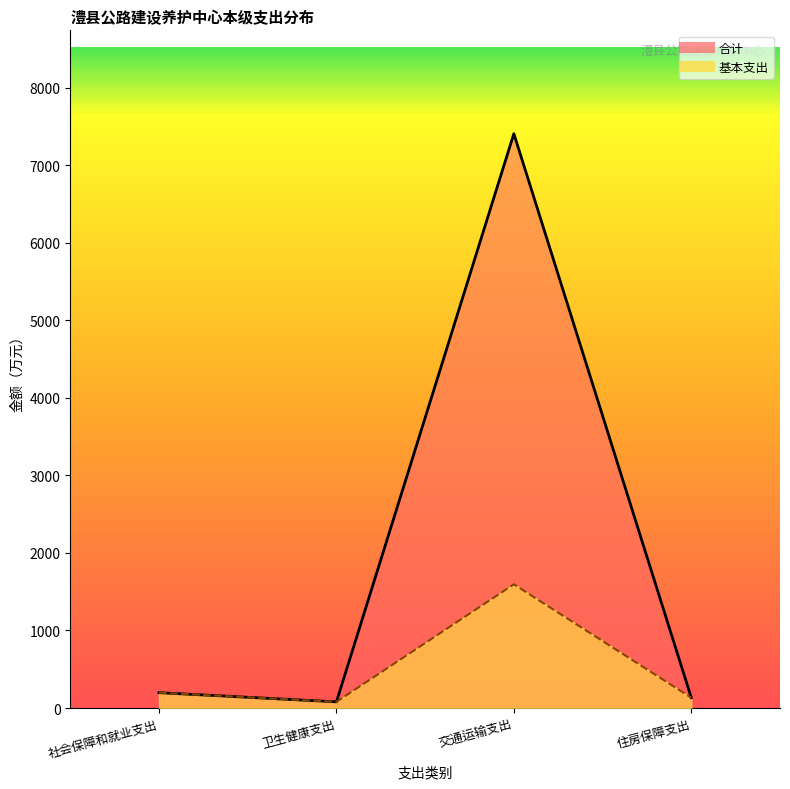

What is the sum of all 合计 values?

7817.0